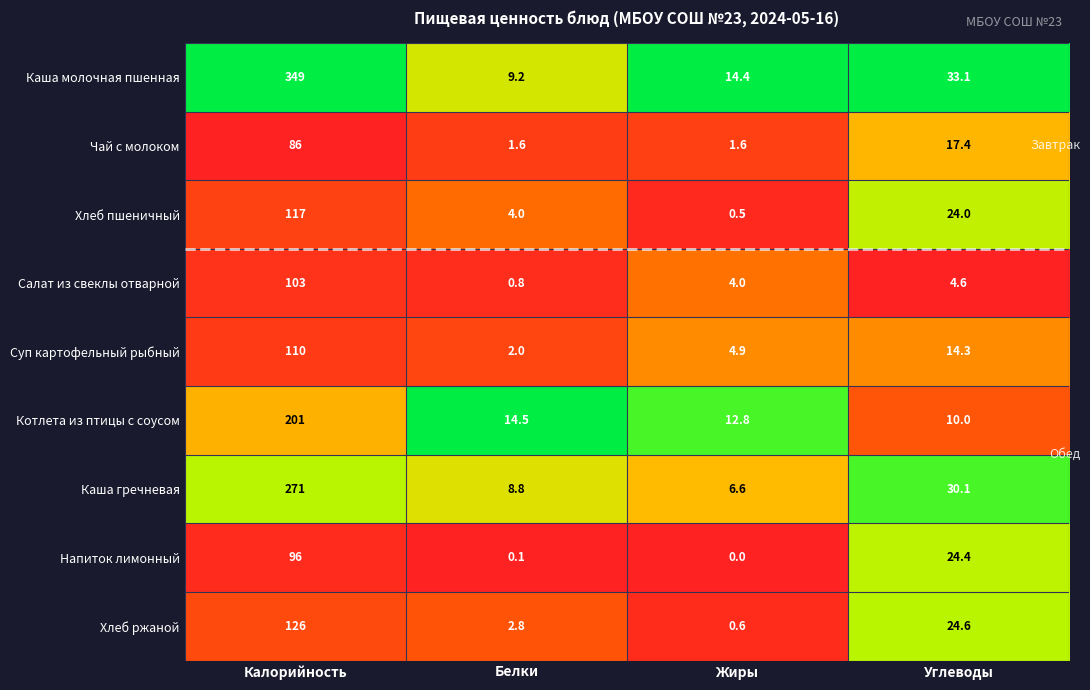

Is it true that Каша гречневая equals 6.6 at Жиры?

True